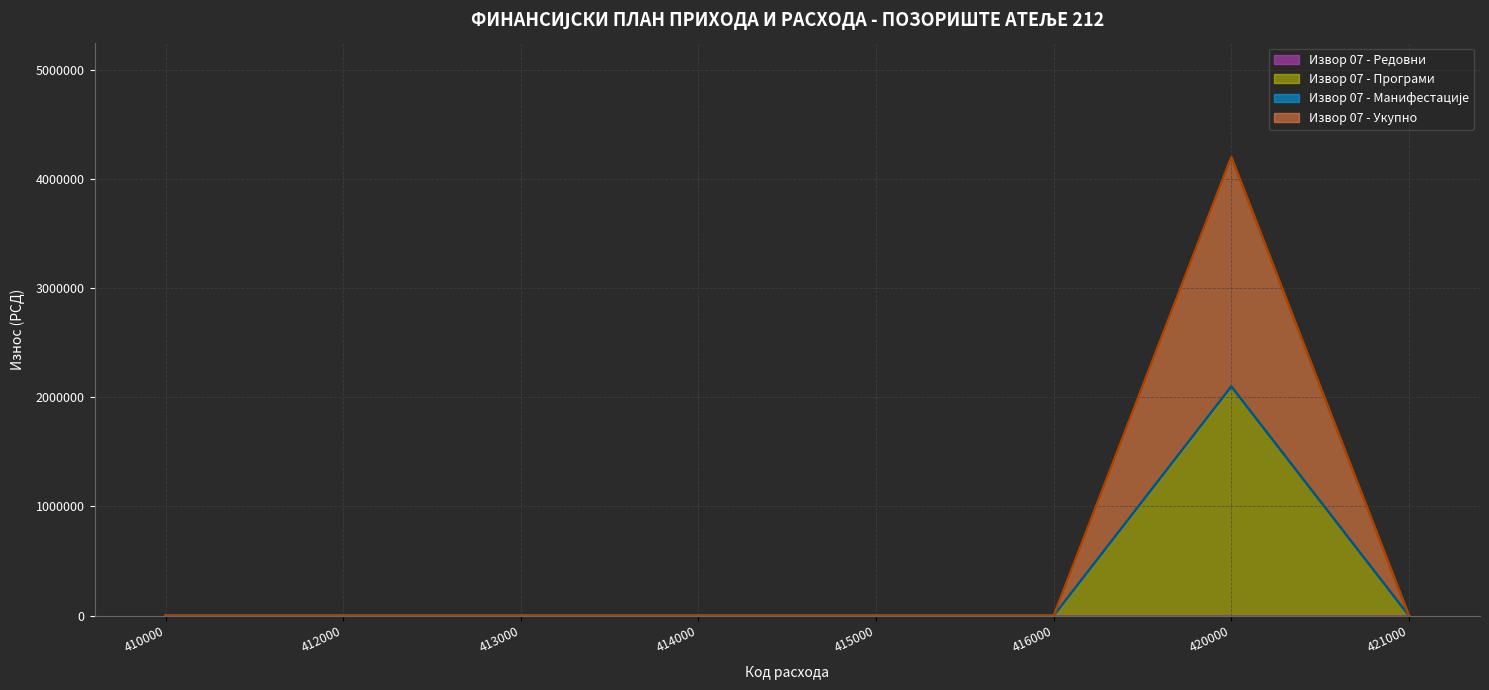

True or false: Извор 07 - Укупно has more than 0 points higher than both neighbors.

True